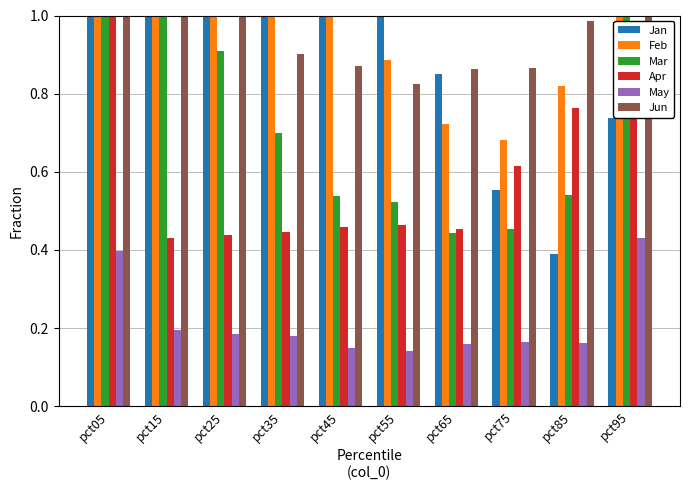

What are all the series names shown in the legend?

Jan, Feb, Mar, Apr, May, Jun